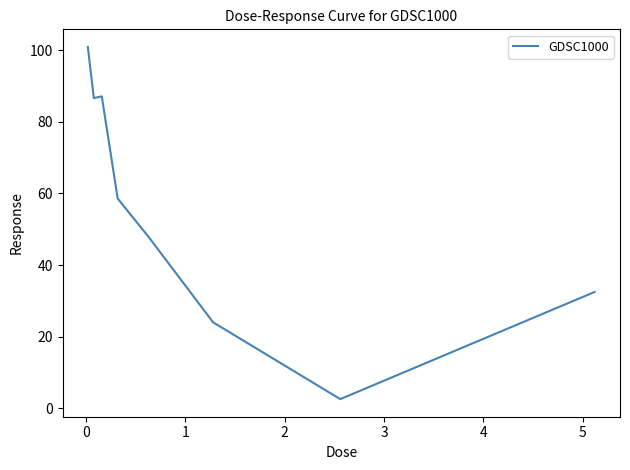

What is the difference between the maximum and minimum values?

98.3